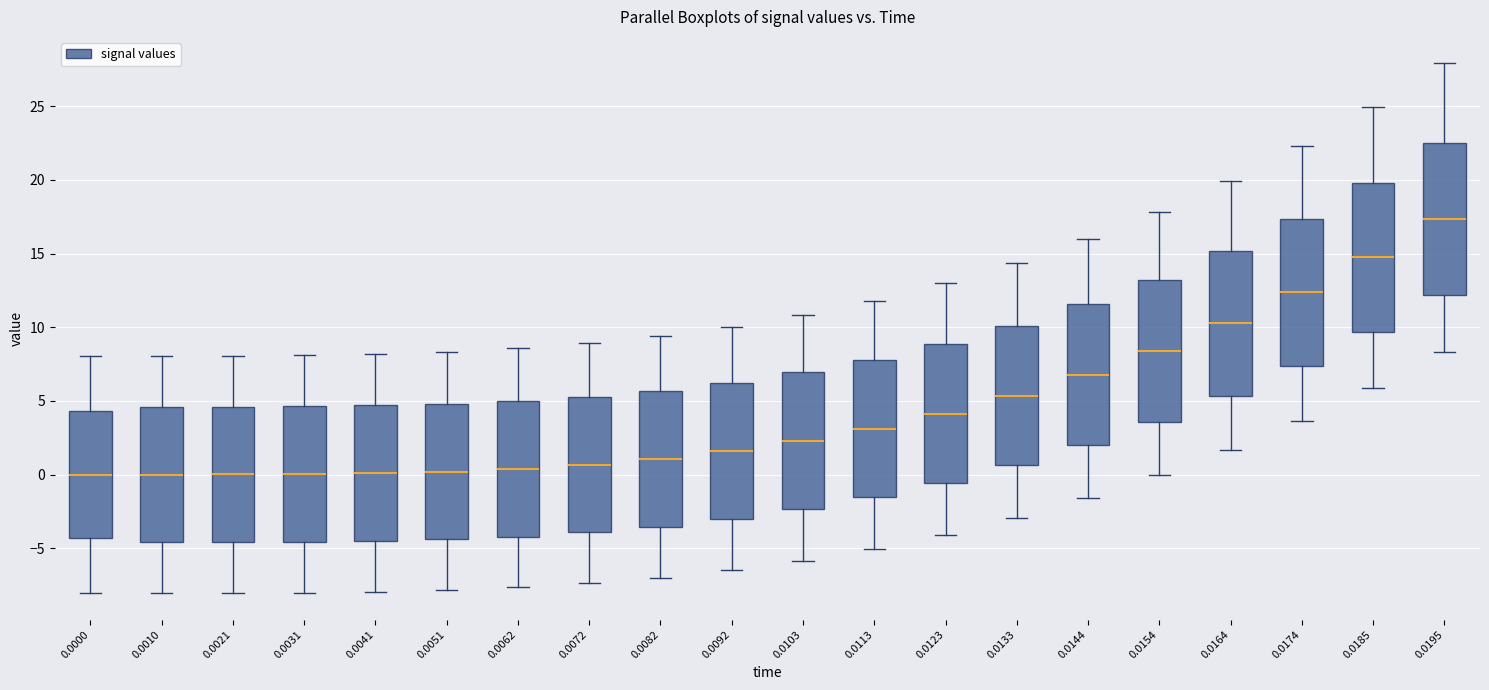

Which box has the highest median line?

0.0195